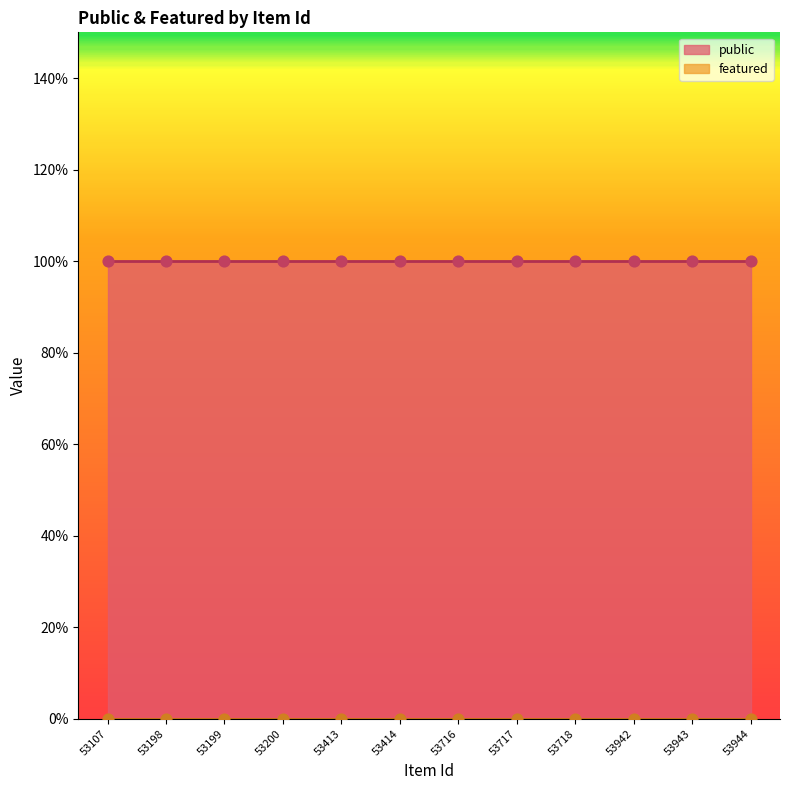

At which category is the sum across all series the highest?

53107